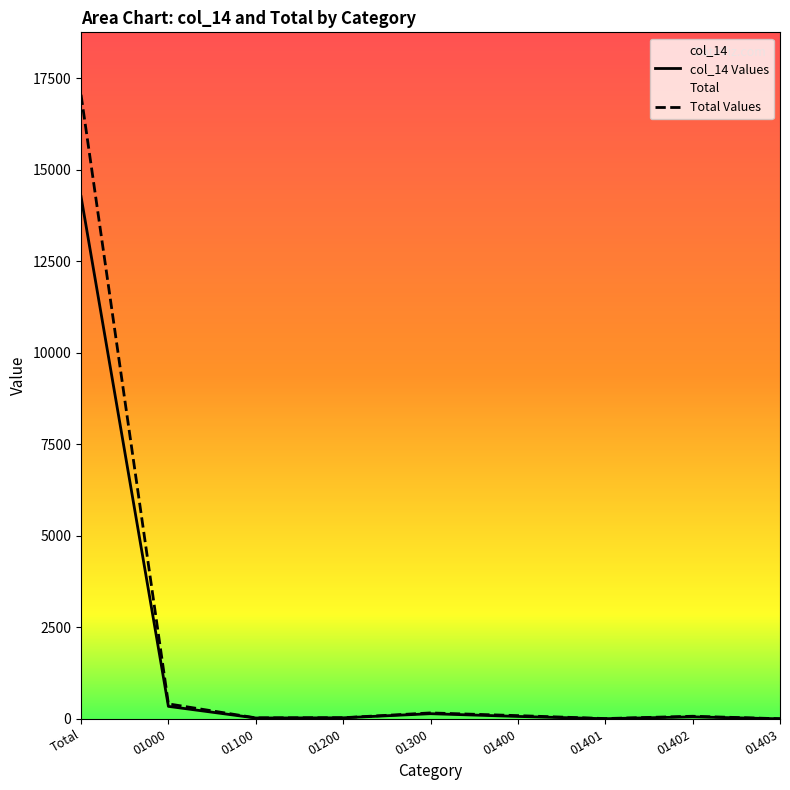

At which label does Total first exceed 74?

Total